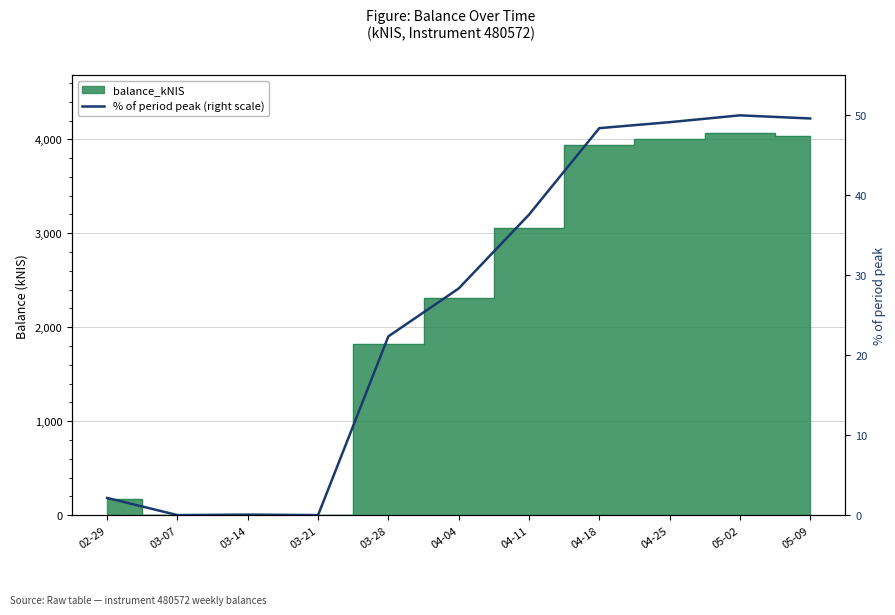

How many interior local peaks (higher than both neighbors) does the data have?

2